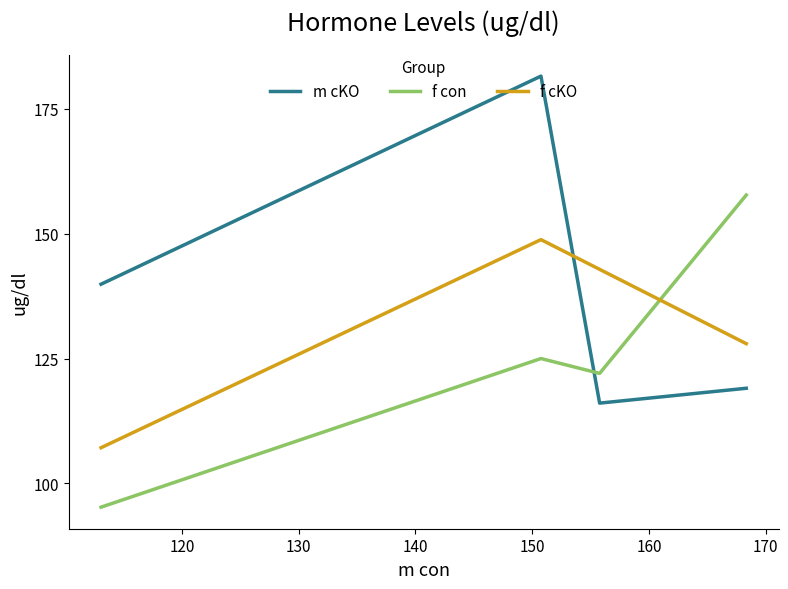

What is the difference between the second highest and second lowest values in the m cKO series?

20.8